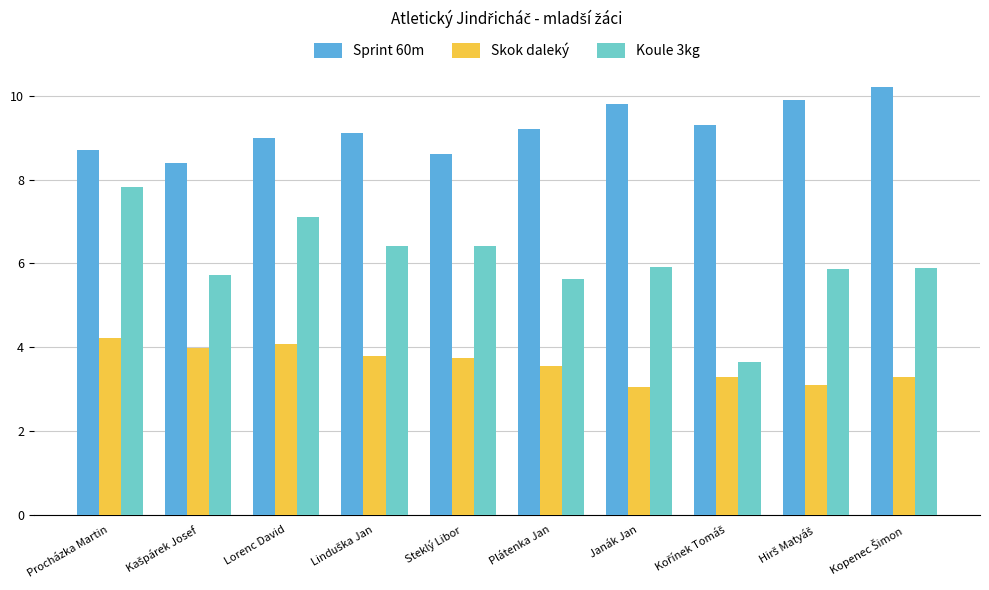

What is the label of the 8th bar from the right?

Lorenc David